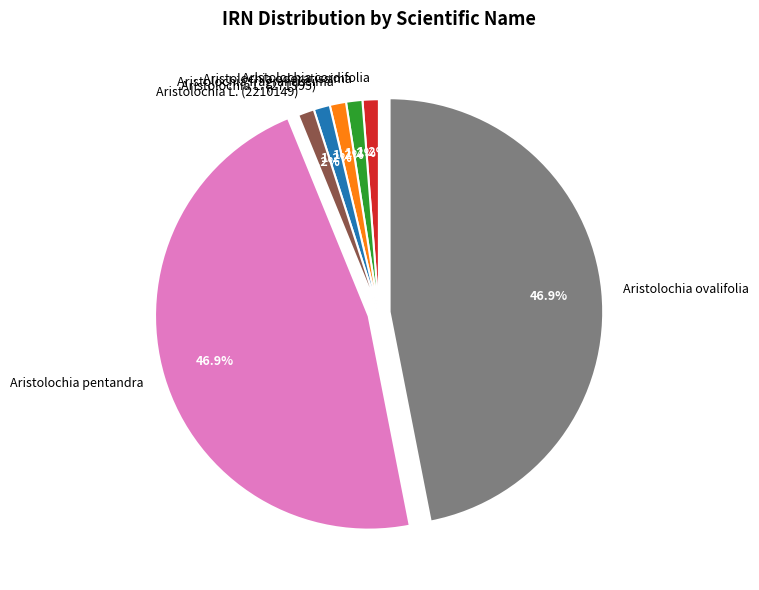

Is it true that Aristolochia odoratissima is 6% of the pie?

False